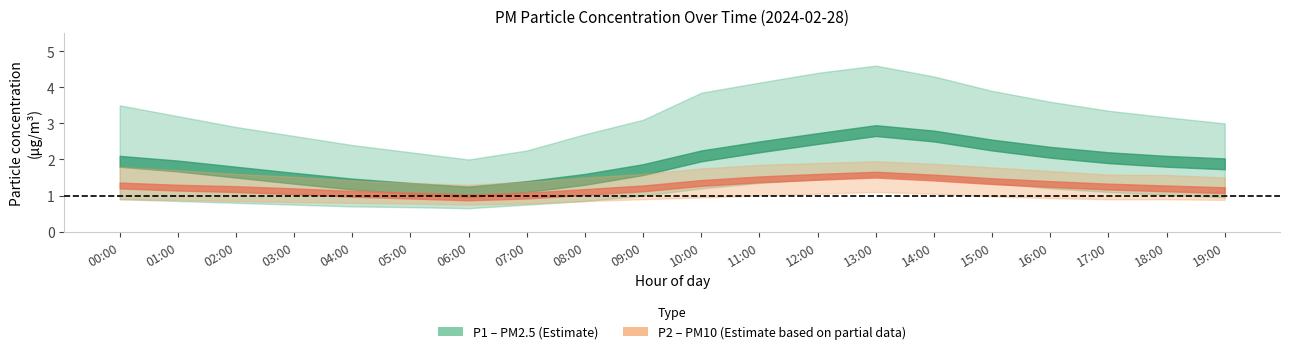

True or false: P1_upper and P2_lower cross at least once.

False